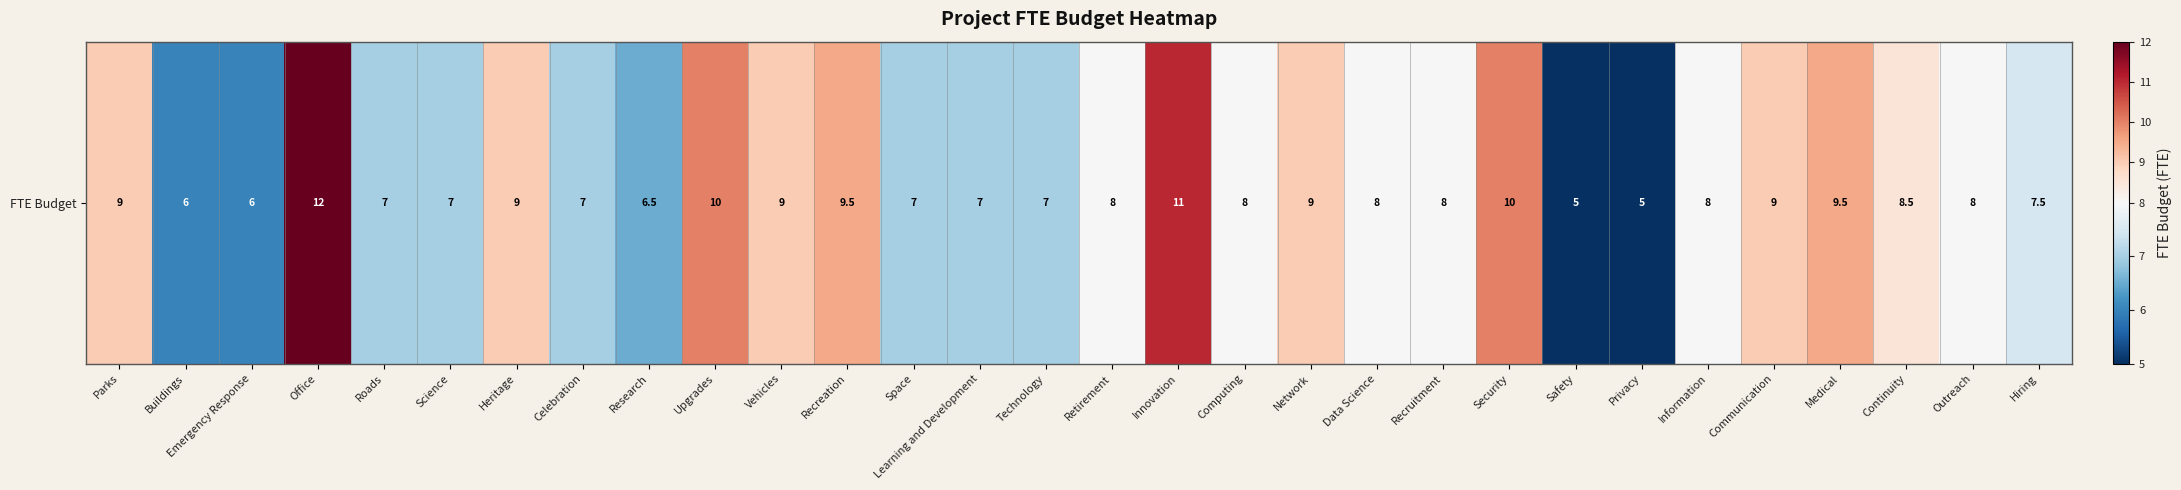

What is the sum of all values?

241.5